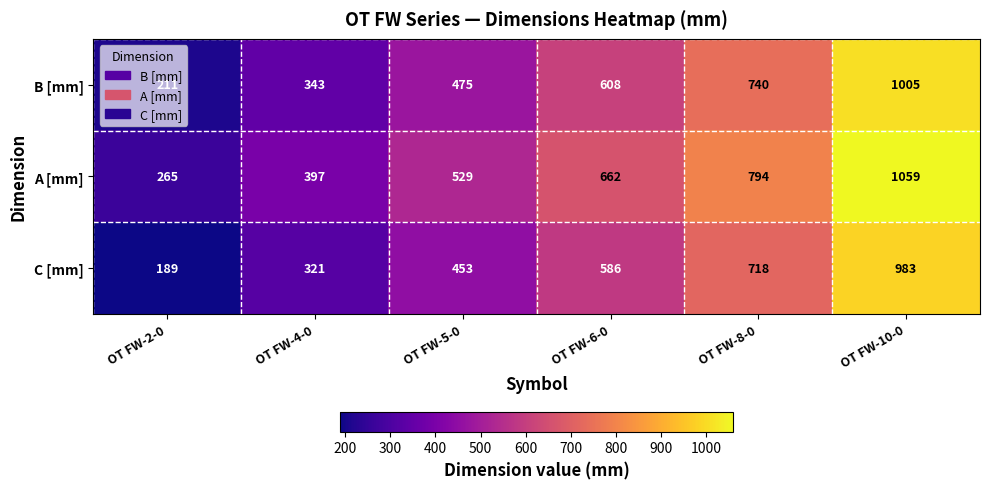

How many B [mm] values are between 343 and 740?

4